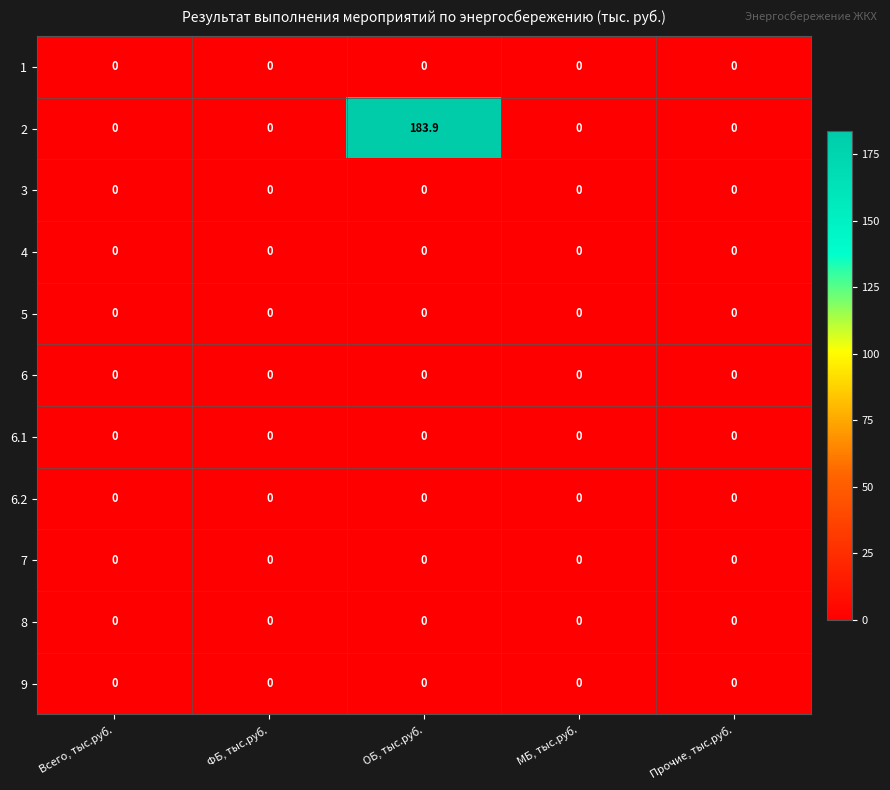

The 6.1 series shows 0.0 at ФБ, тыс.руб.. True or false?

True